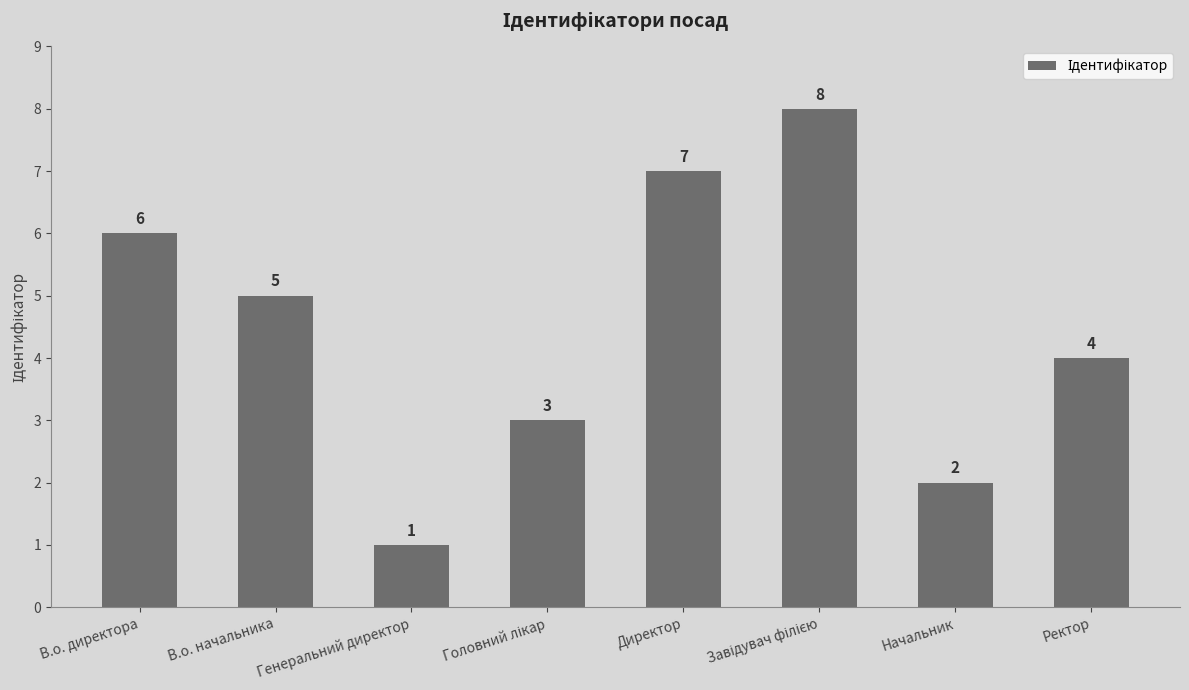

What is the label of the 5th bar from the left?

Директор